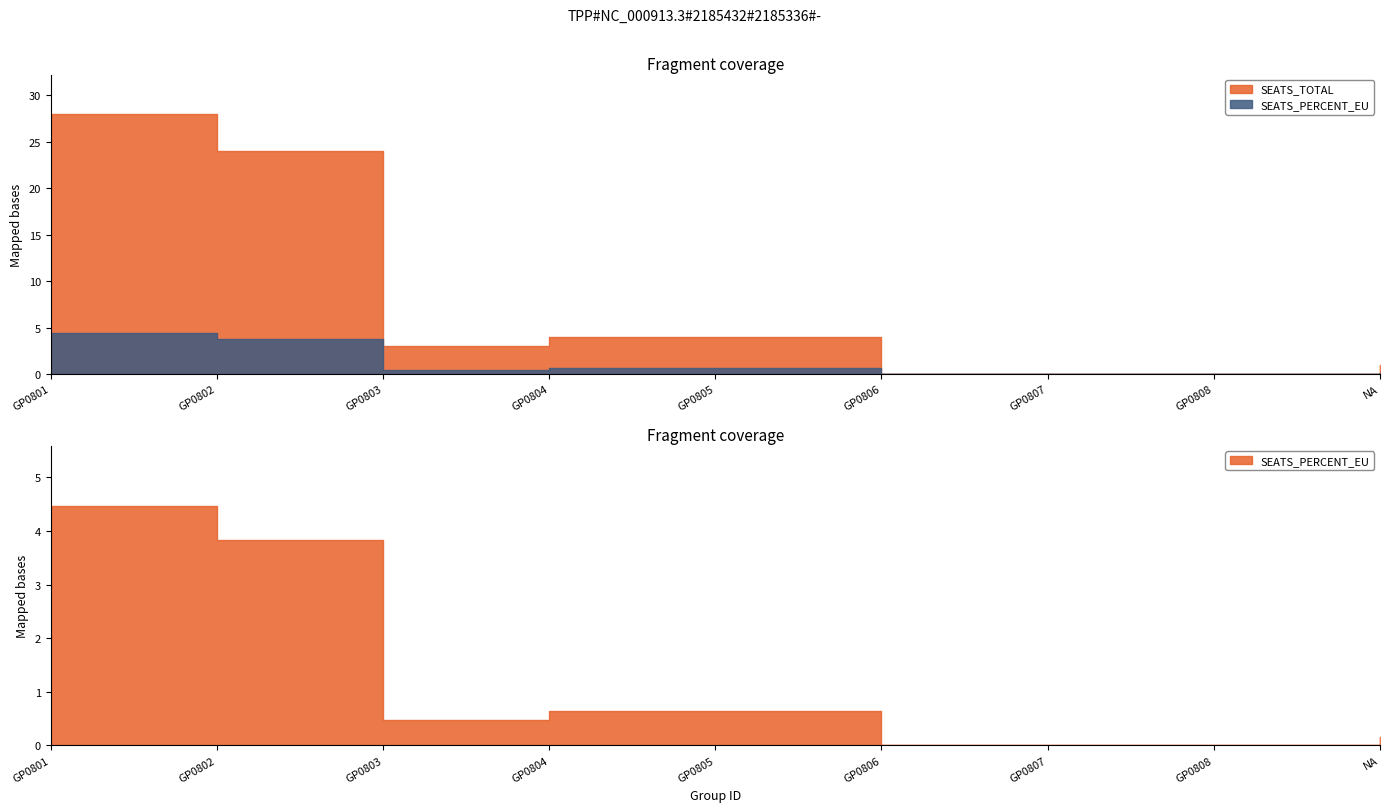

Reading left to right, list all the values displayed in this chart.

4.5	3.8	0.5	0.6	0.6	0.0	0.0	0.0	0.2